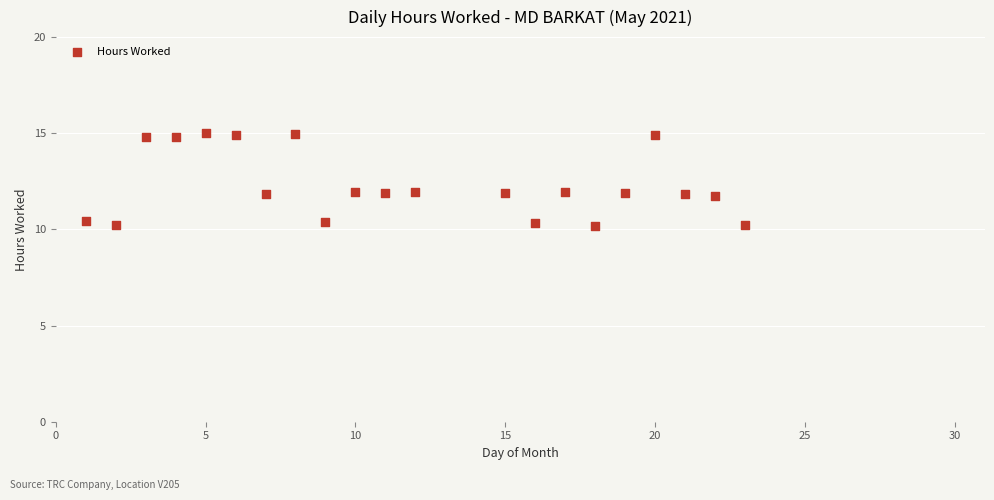

What is the range of Y values (max minus min)?

4.8